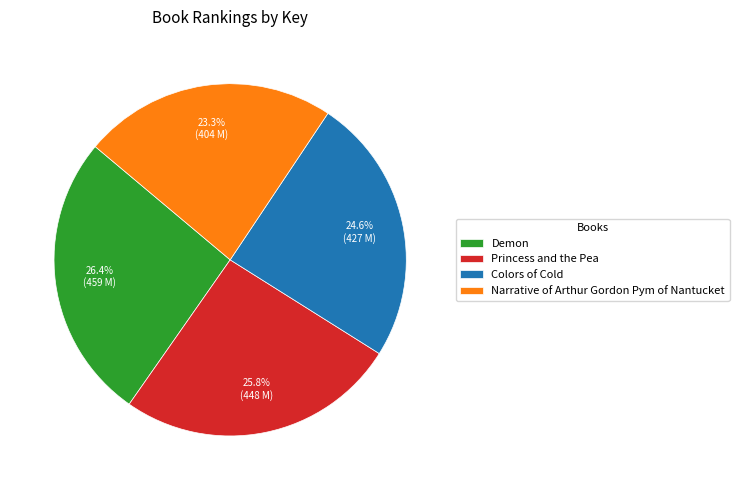

Is the sum of Demon and Princess and the Pea greater than half?

Yes